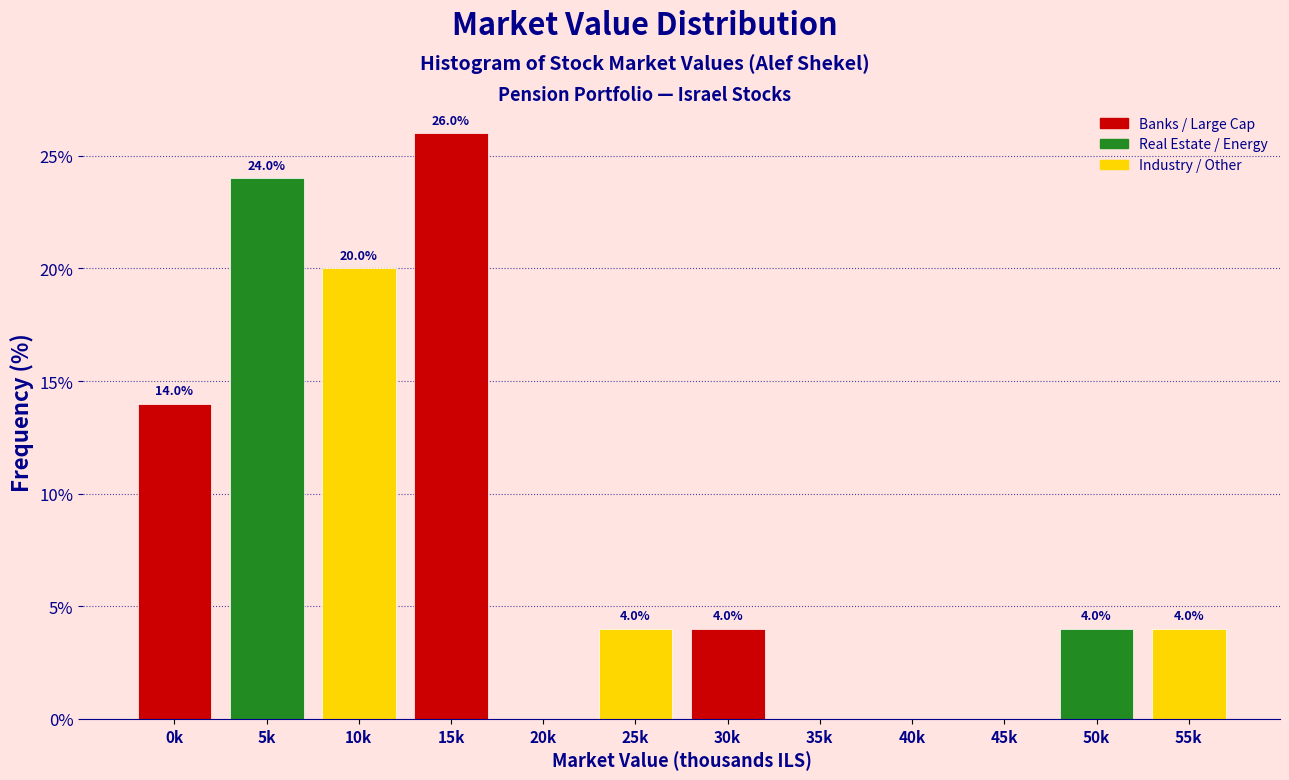

Reading right to left, list all the values displayed in this chart.

55k=4.0	50k=4.0	45k=0.0	40k=0.0	35k=0.0	30k=4.0	25k=4.0	20k=0.0	15k=26.0	10k=20.0	5k=24.0	0k=14.0